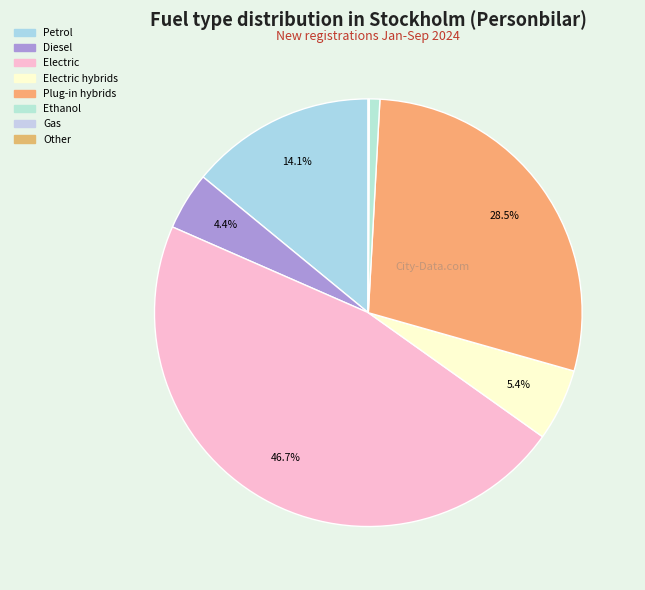

To the nearest percent, what portion does Plug-in hybrids represent?

29%